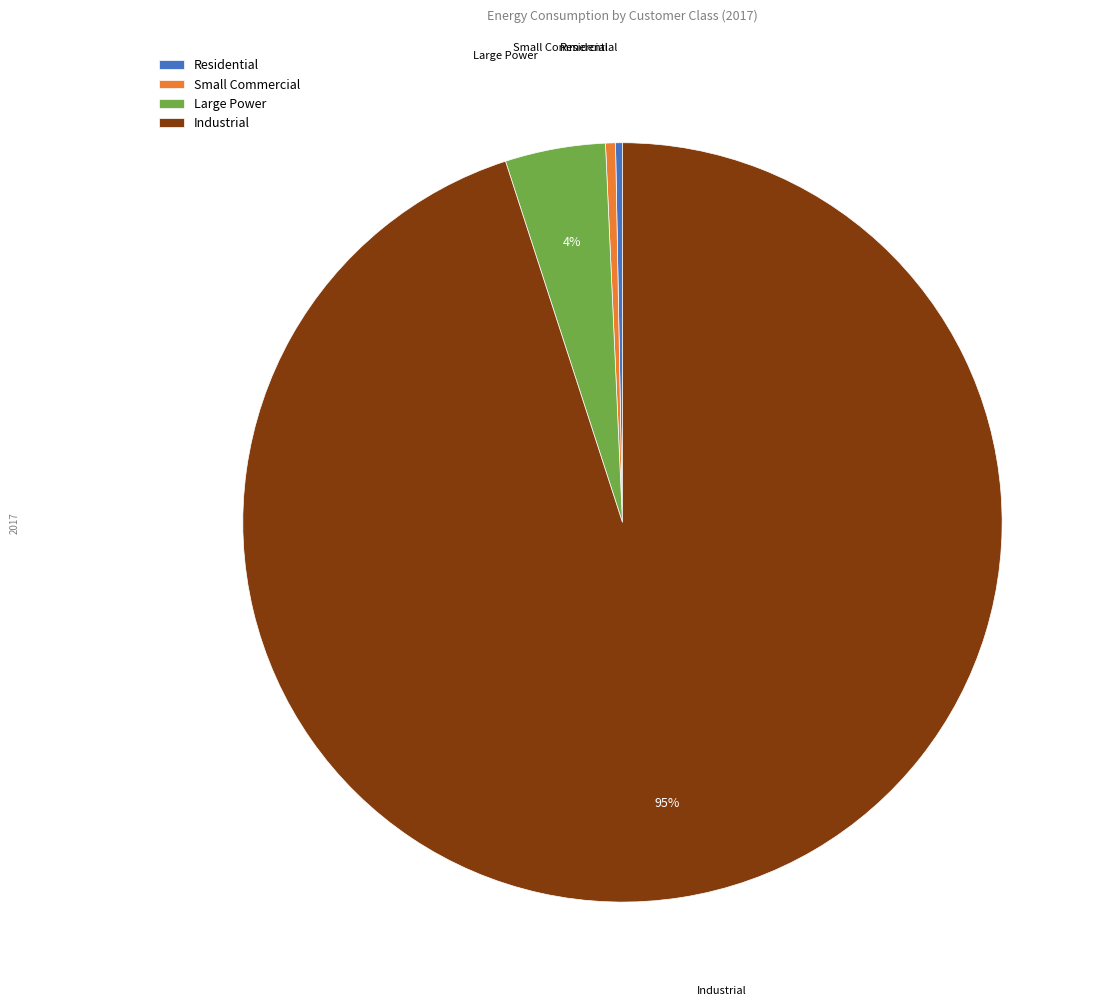

Is it true that Small Commercial is 0% of the pie?

True